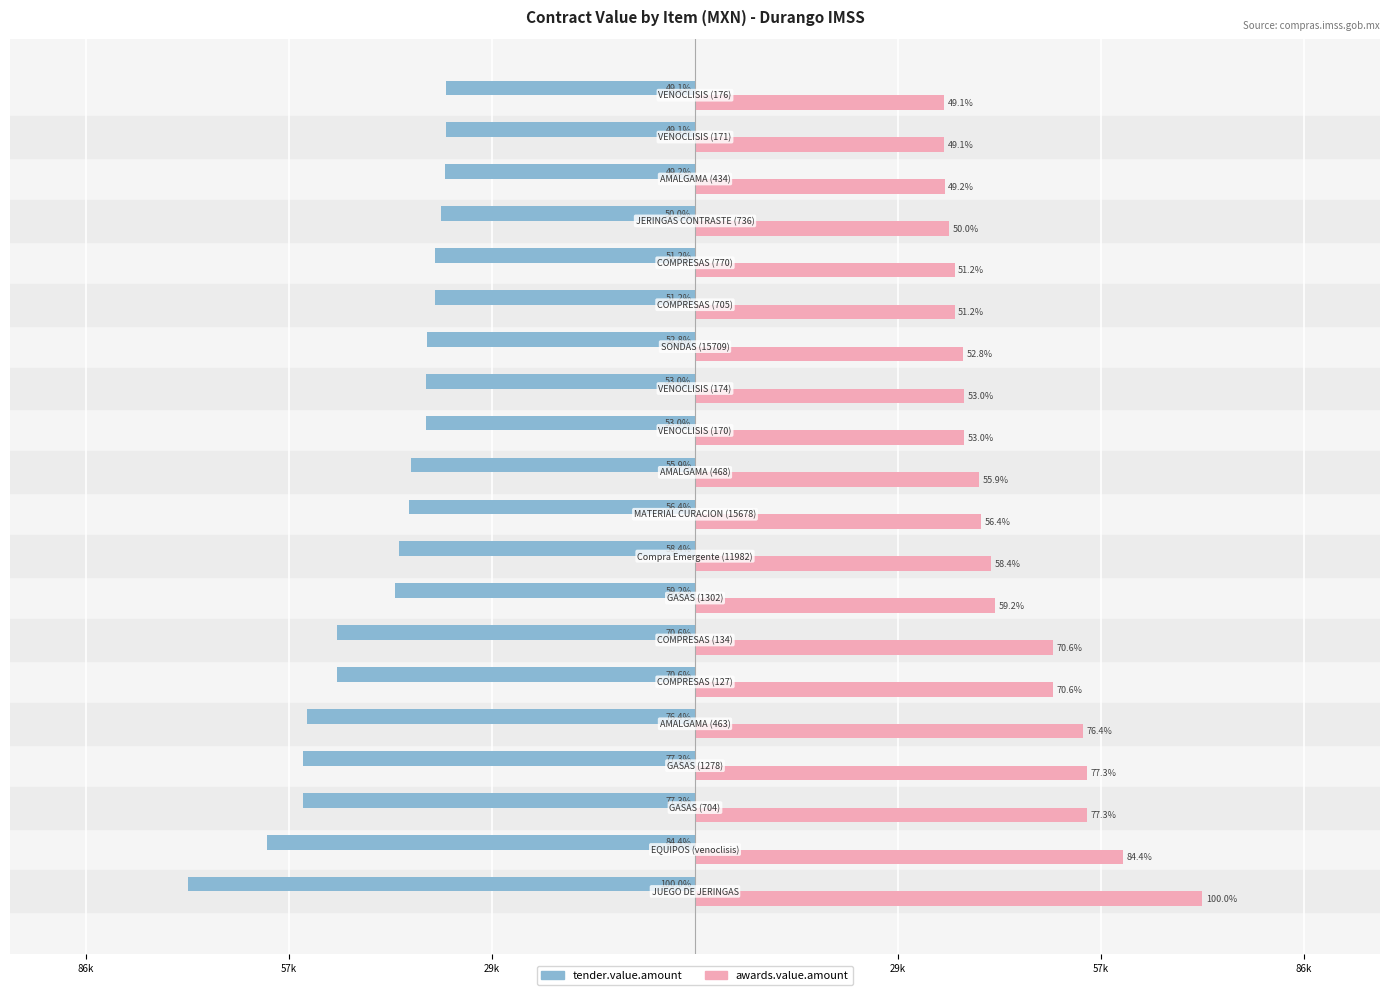

What are all the series names shown in the legend?

tender.value.amount, awards.value.amount